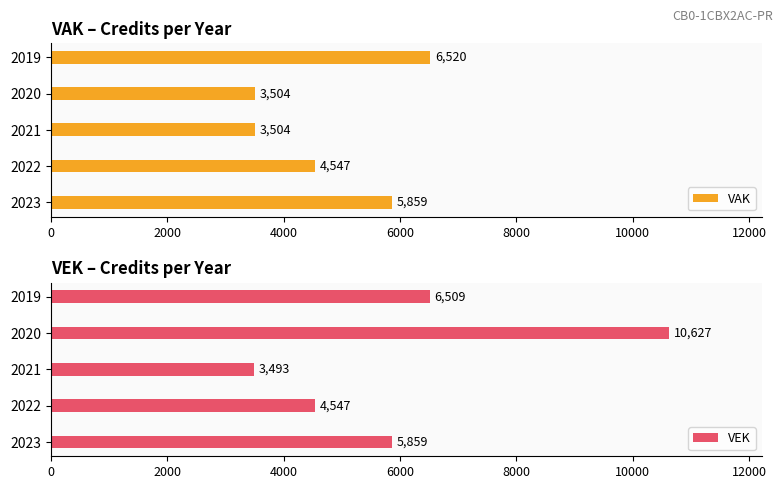

What is the approximate value of VAK at 2022, to the nearest 100?

4500